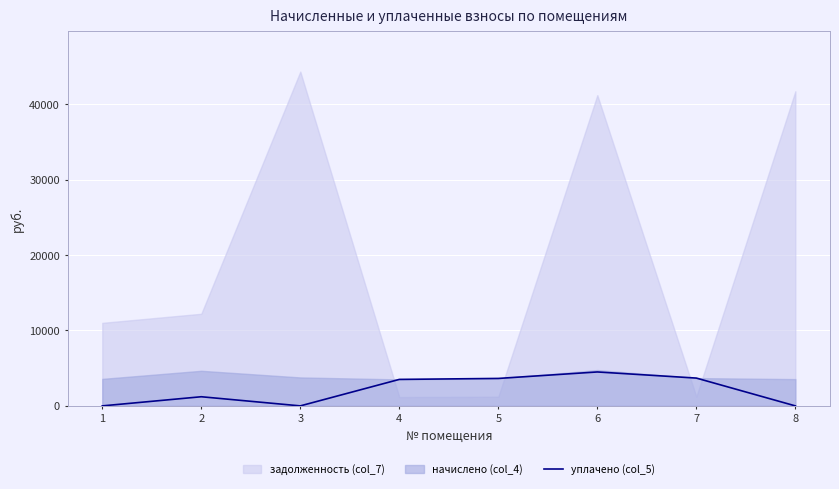

How many lines are shown in the chart?

1